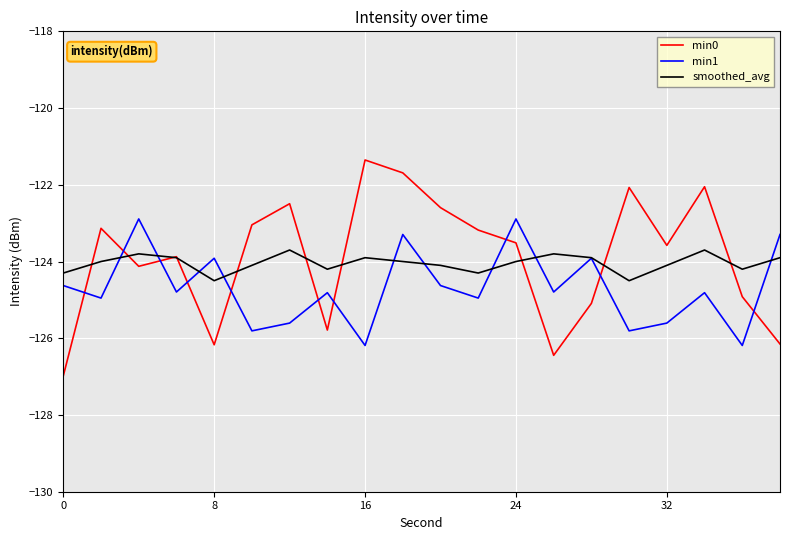

What is the minimum value for min0?

-127.0